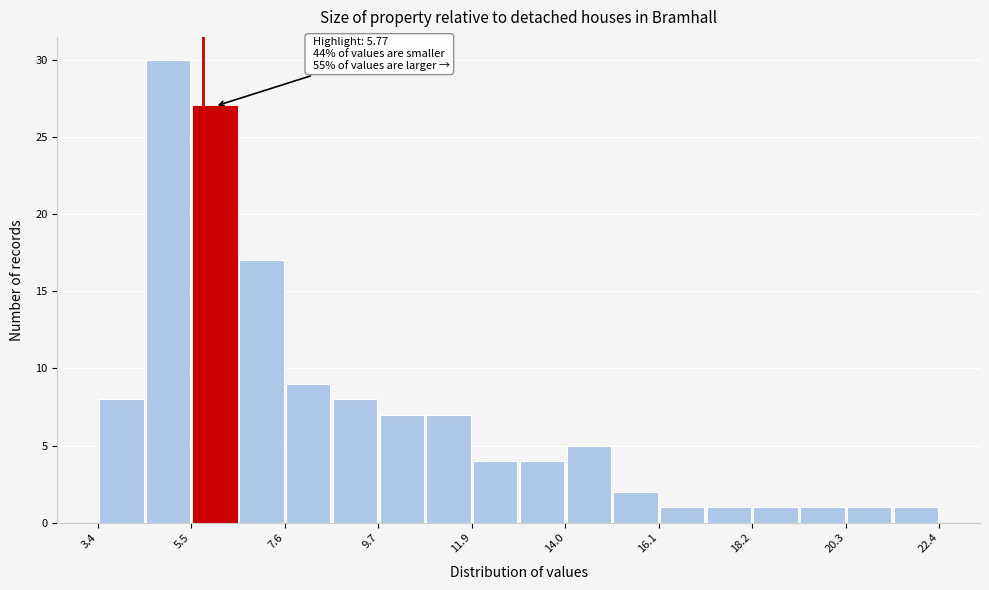

Read against the x-axis, roughly where is the centre of the tallest bar?

5.0